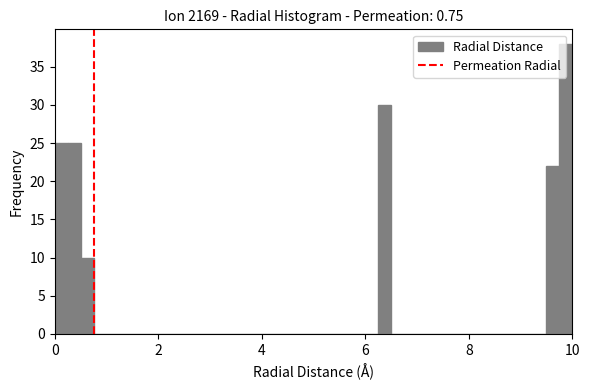

Around what value on the x-axis is the tallest bar? Give the approximate position of its centre, as read against the axis.

9.8